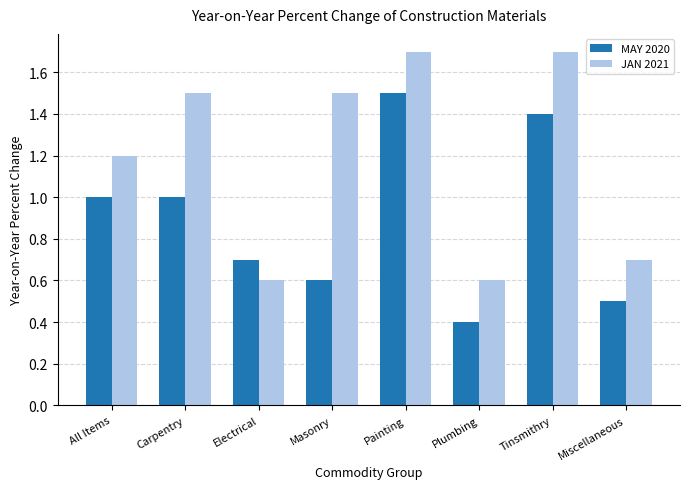

Count the number of data series in this chart.

2